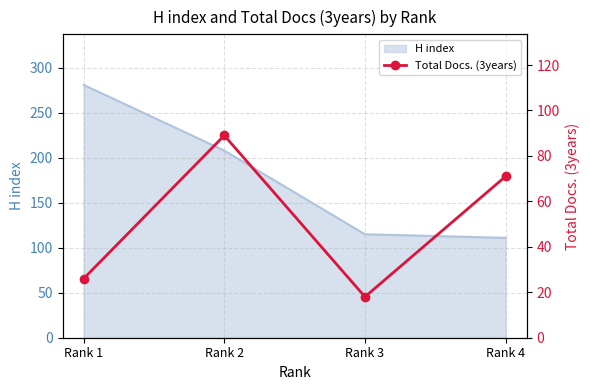

Which has a higher value, Rank 3 or Rank 1?

Rank 1